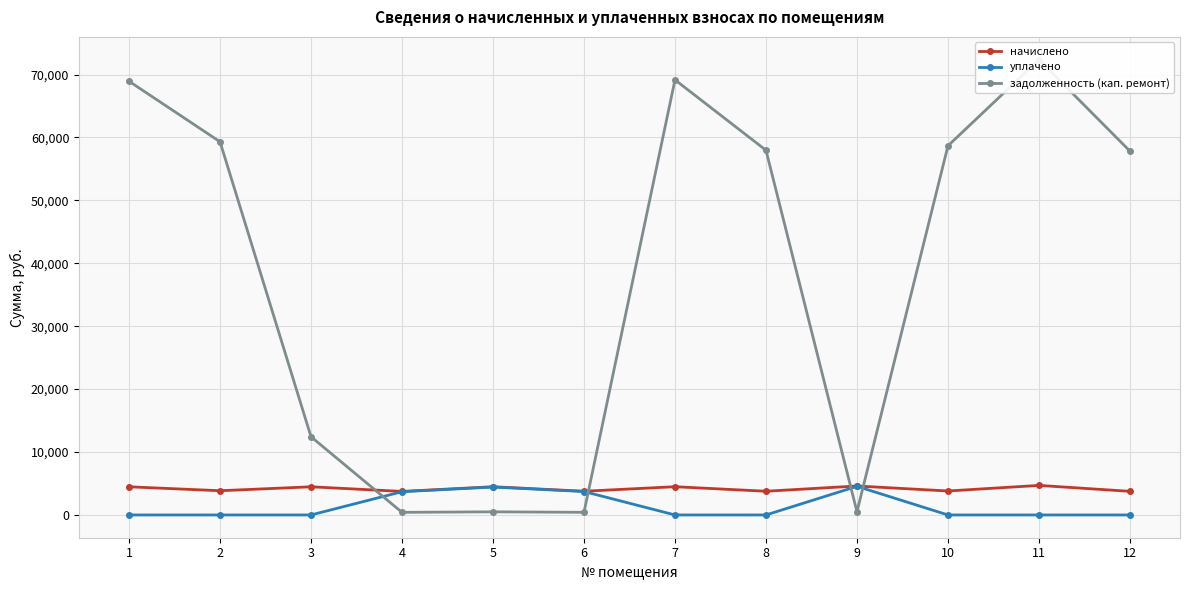

At 8, list the series in order from smallest to largest.

уплачено, начислено, задолженность (кап. ремонт)